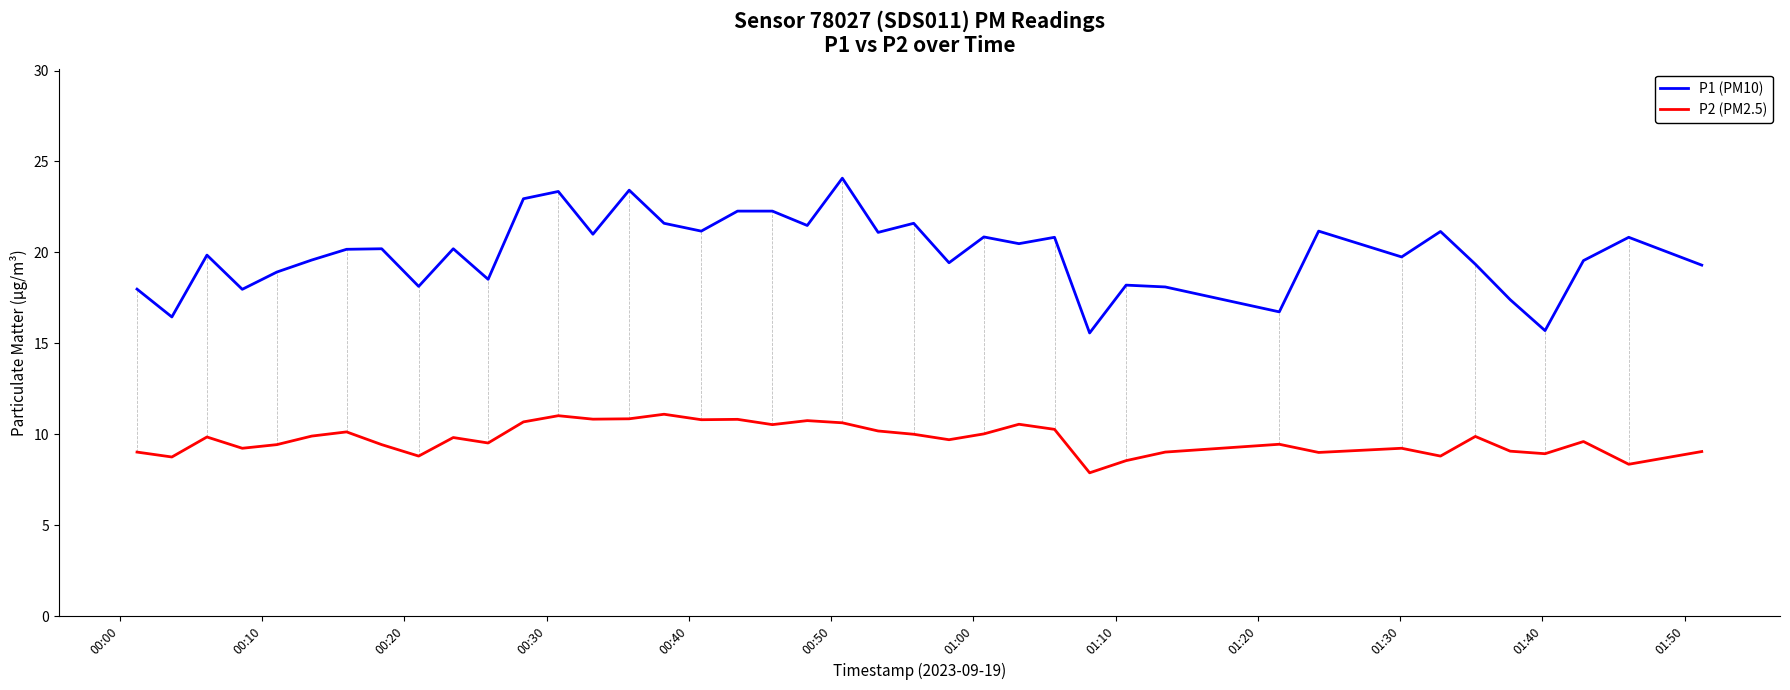

What is the maximum value shown in the chart?

24.1